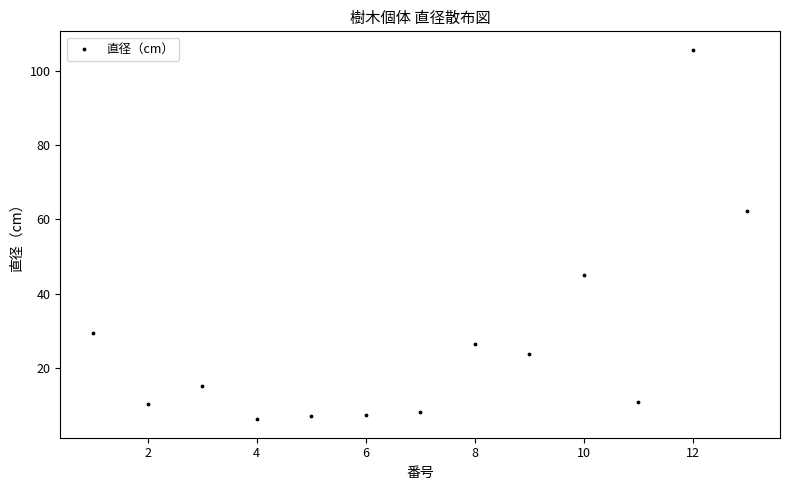

What Y value in the scatter plot is closest to 55?

62.1